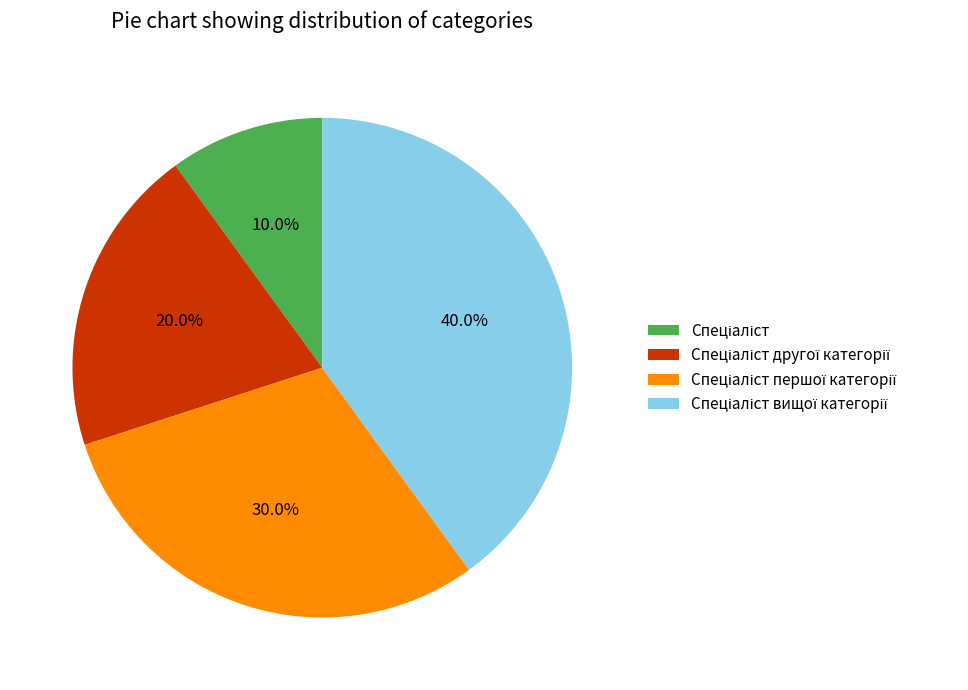

Is there a majority slice in this chart?

No